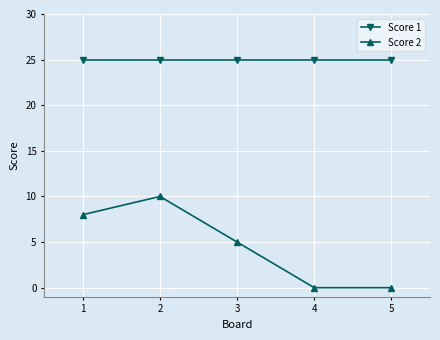

True or false: Score 1 has more than 2 interior local peaks.

False